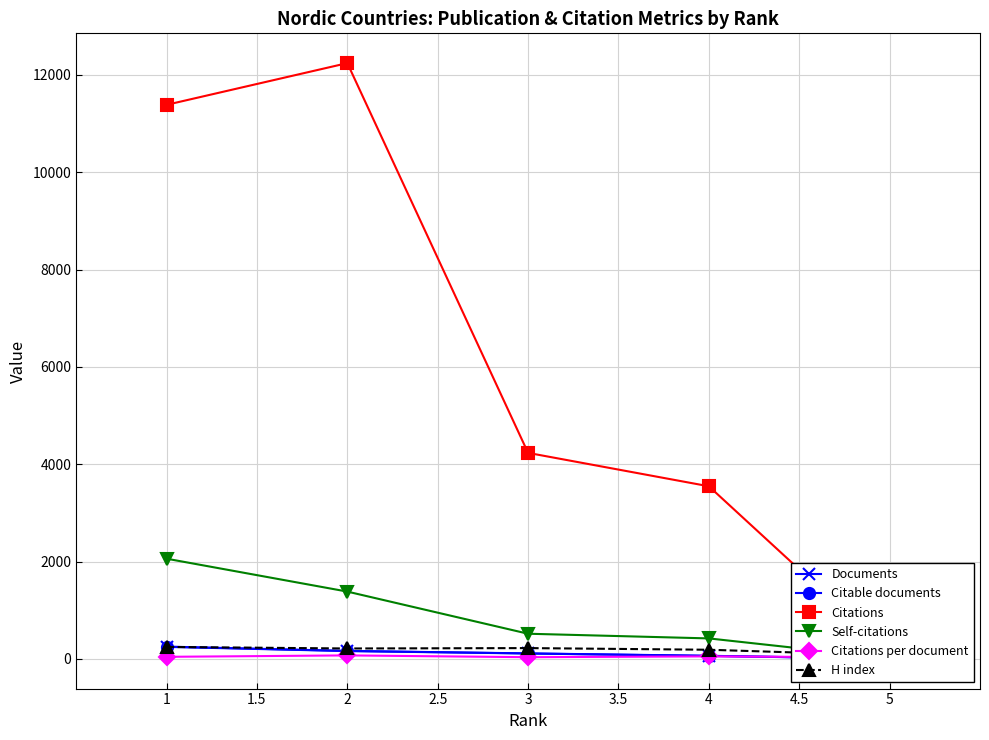

True or false: Documents has a value of 104.9 at 4.

False